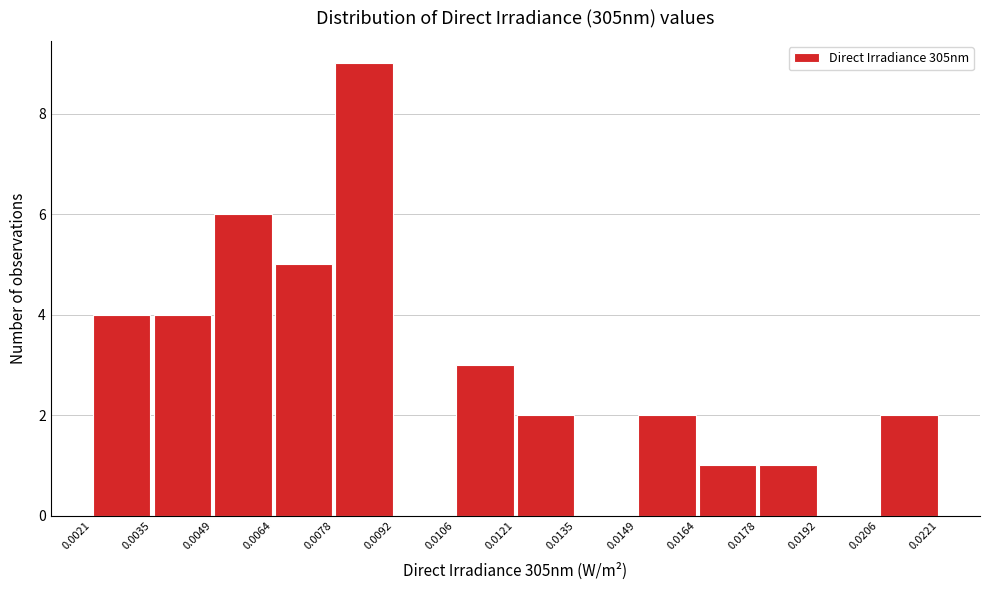

Over which range of the x-axis is the bar tallest?

0.0078 to 0.0092